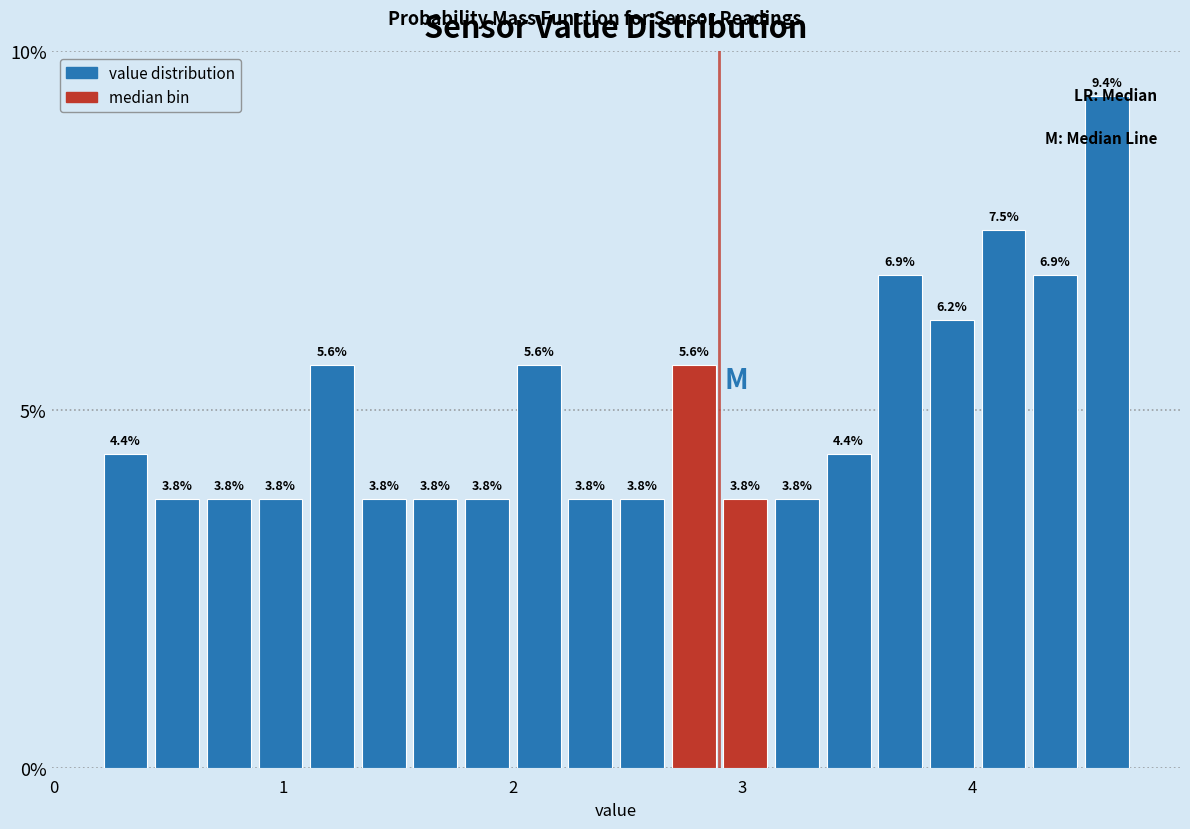

Around what value on the x-axis is the tallest bar? Give the approximate position of its centre, as read against the axis.

4.6